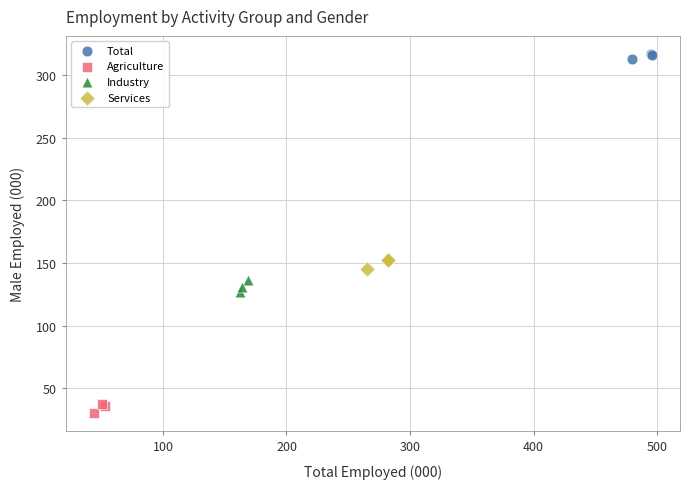

Which series reaches the maximum Y coordinate?

Total